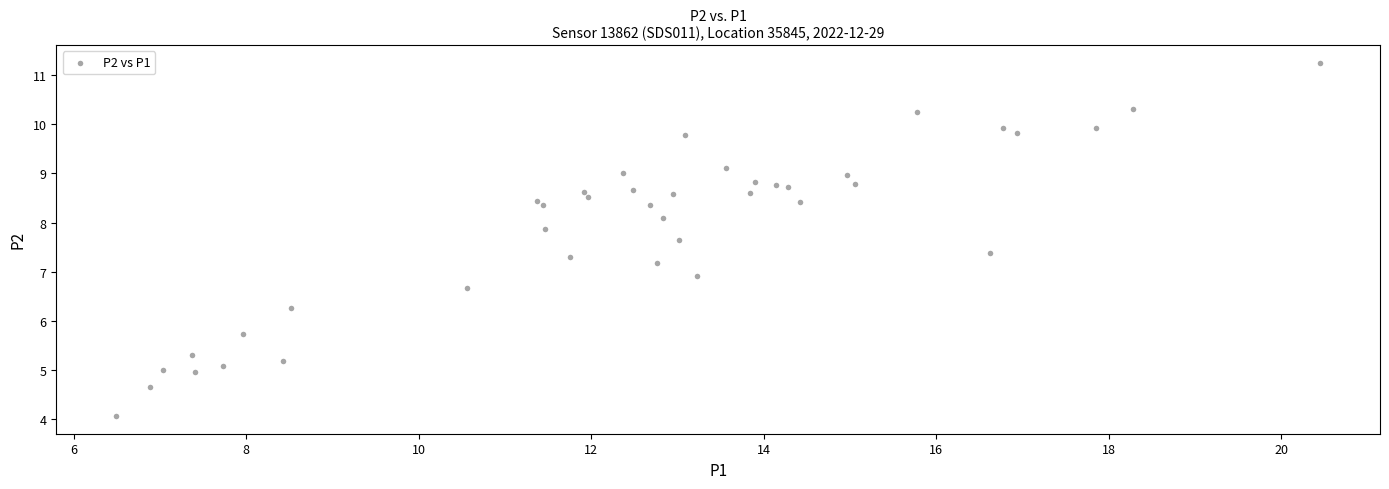

What Y value in the scatter plot is closest to 7?

6.9